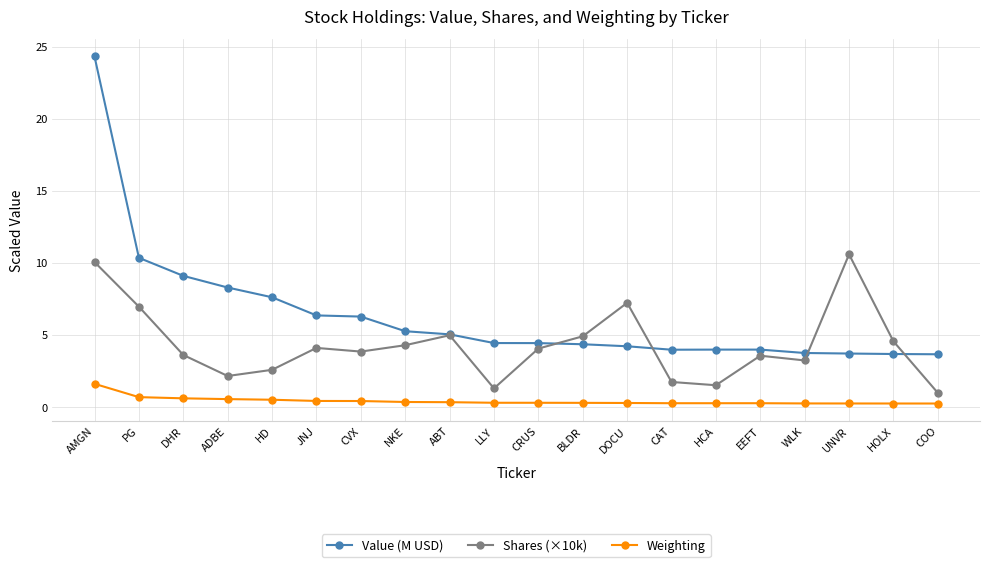

Read the Weighting value at ABT.

0.3